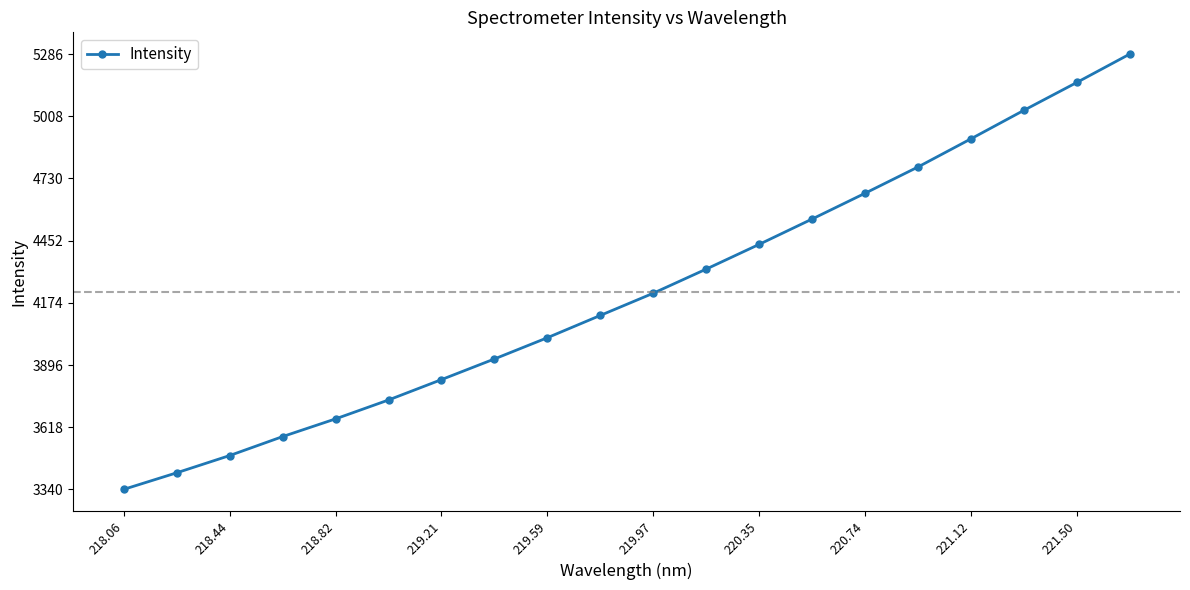

What is the minimum value shown in the chart?

3340.3